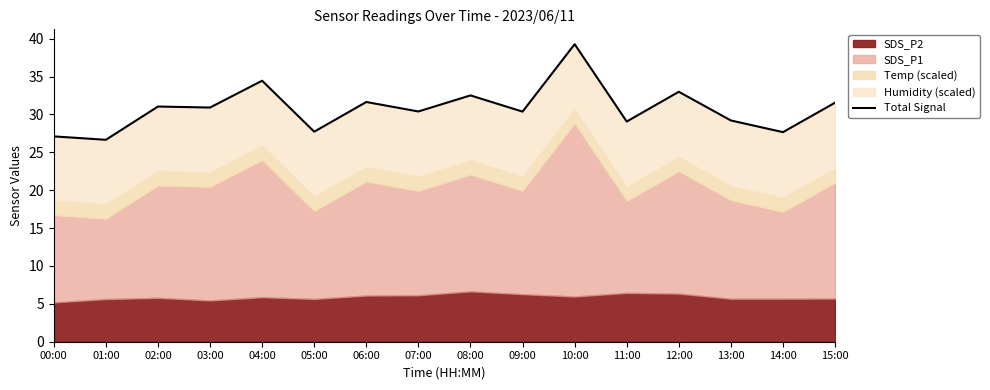

What is the smallest value displayed?

26.7